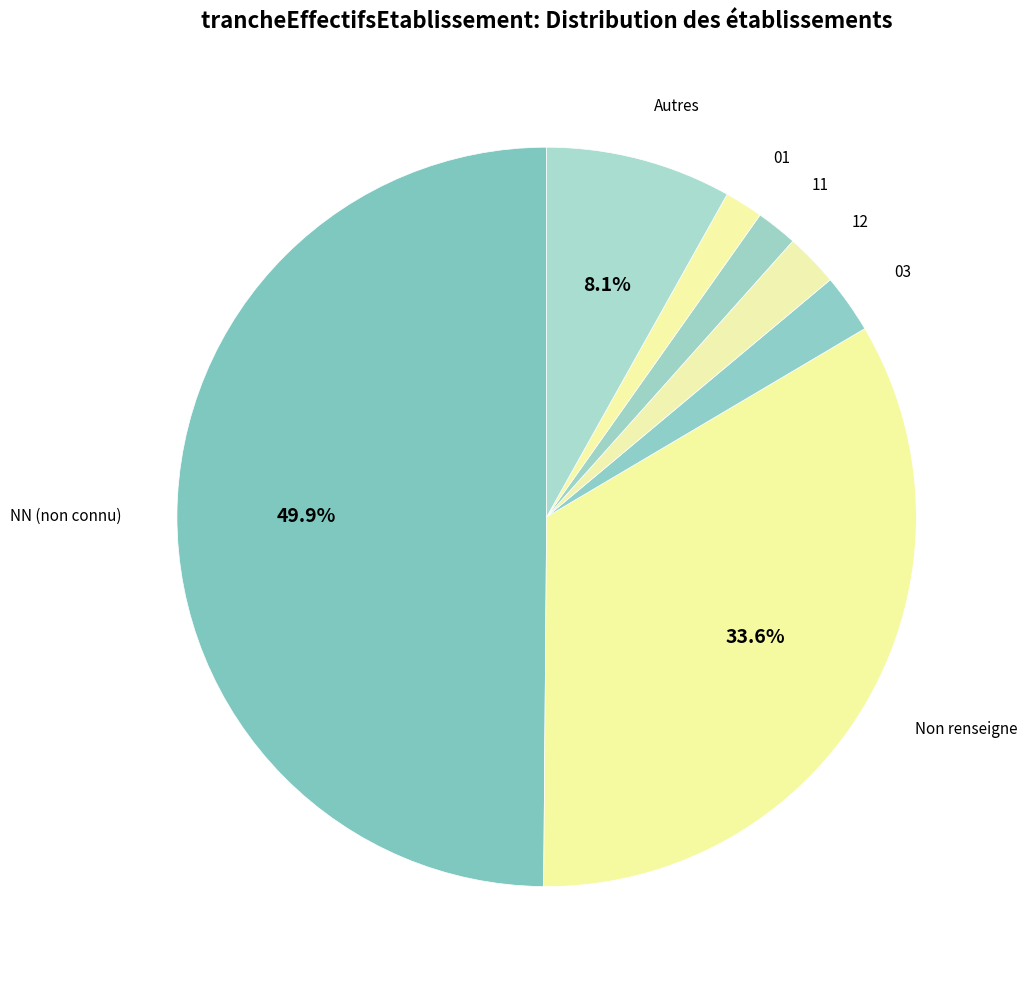

Between 12 and 01, which is larger?

12